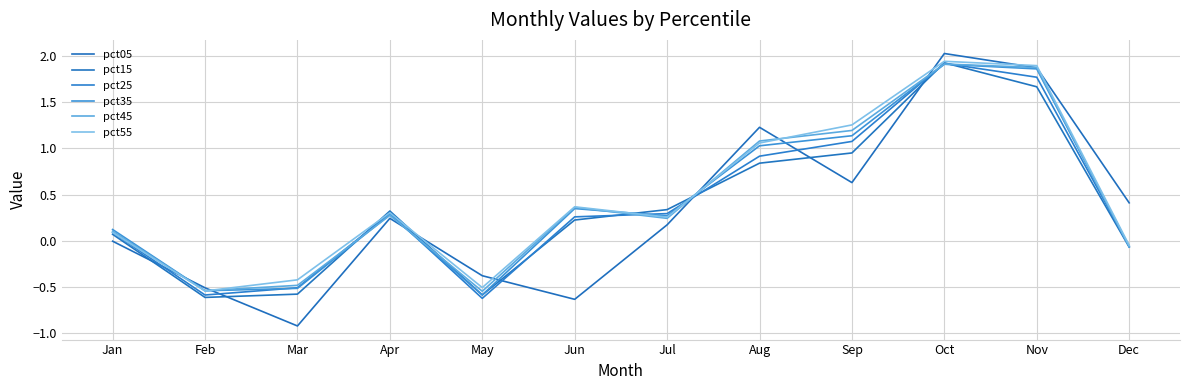

After their last crossing, which series has the higher values: pct05 or pct35?

pct05